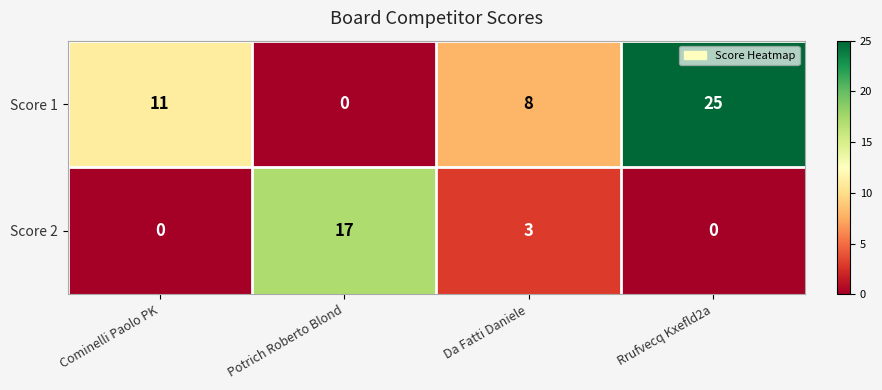

What is the spread (max minus min) of values at Da Fatti Daniele?

5